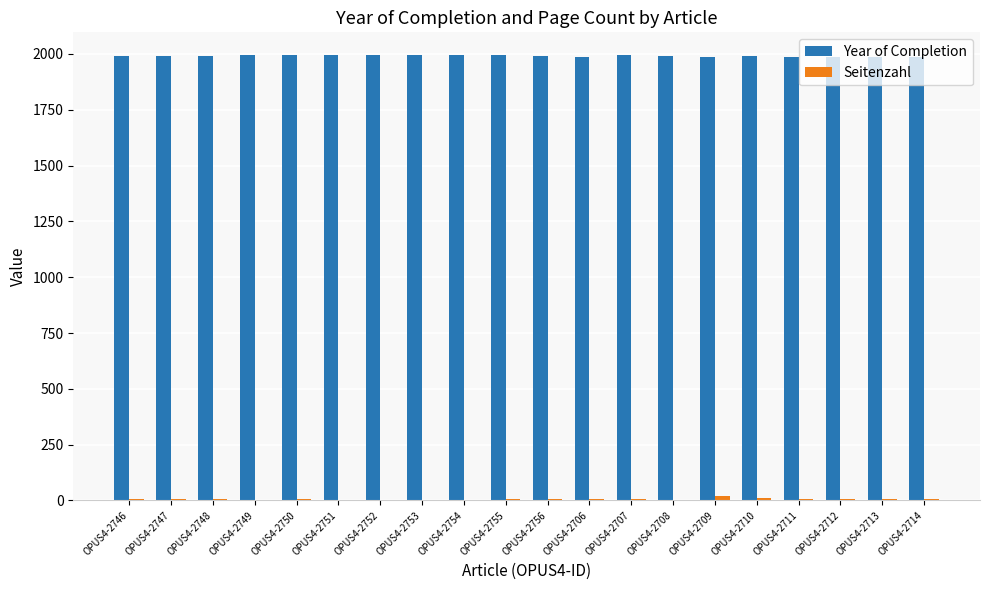

What is the maximum value shown in the chart?

1997